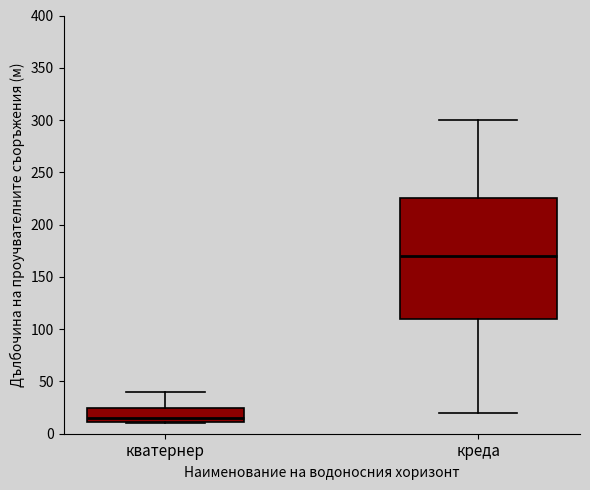

Reading left to right, transcribe this box plot: for each box, give where its median line is, the range the box spans, and where its two whiskers end, as read against the y-axis. The values are not printed on the chart, so give them approximately, as read against the axis.

кватернер: median 15, box 10 to 25, whiskers 10 to 40
креда: median 170, box 110 to 225, whiskers 20 to 300